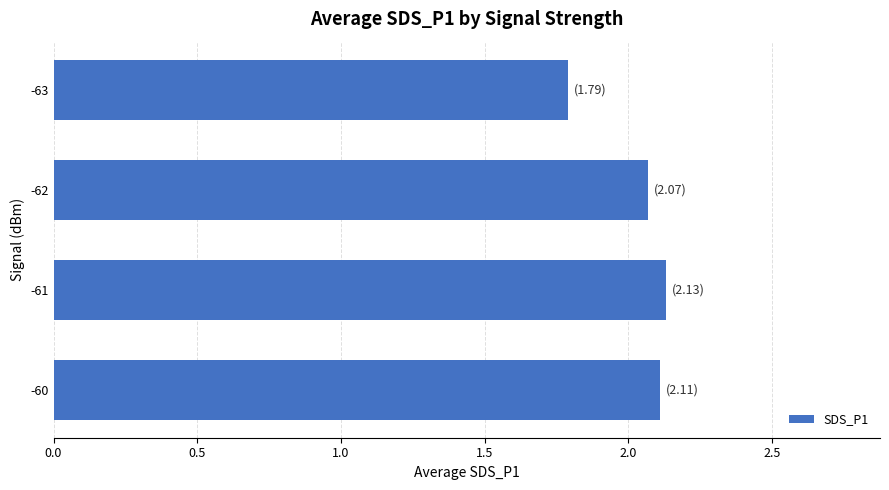

What is the sum of all values?

8.1